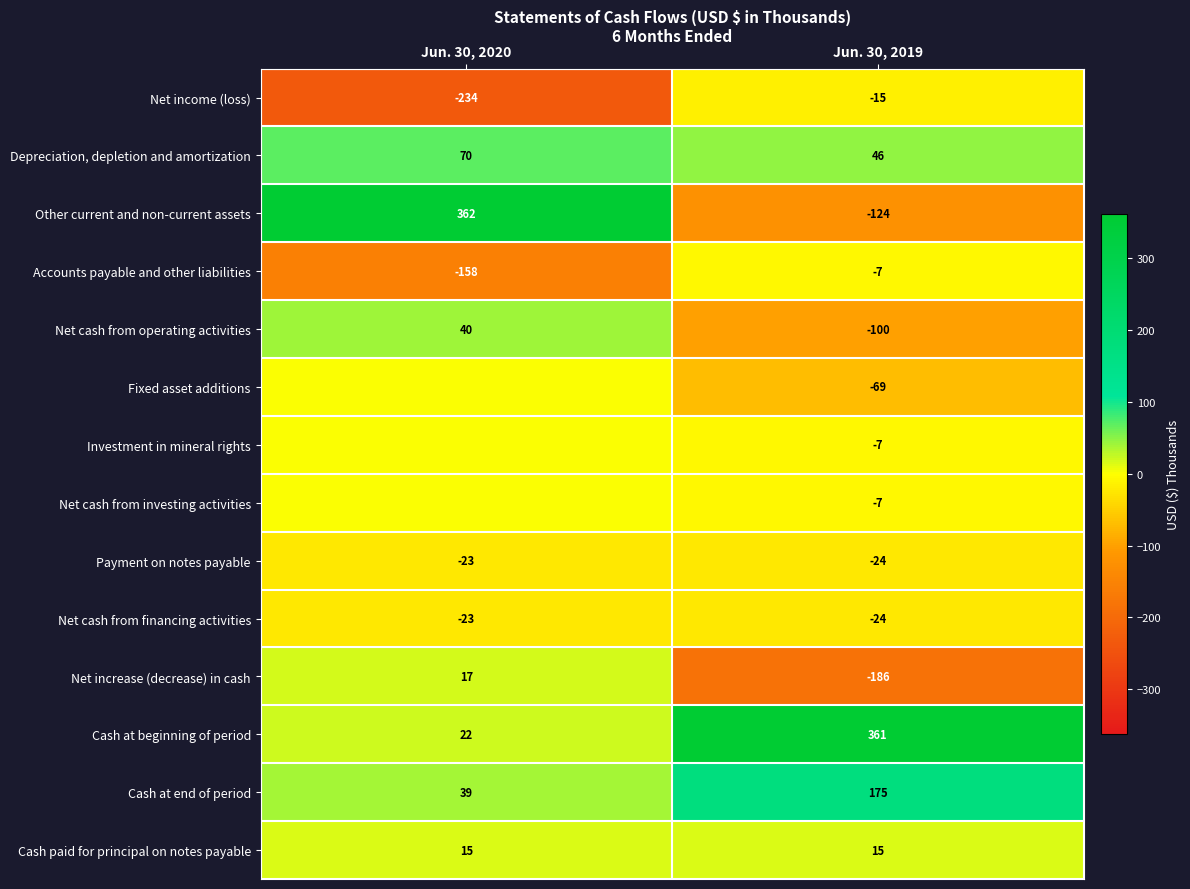

What is the difference between the highest and lowest values at Jun. 30, 2019?

547